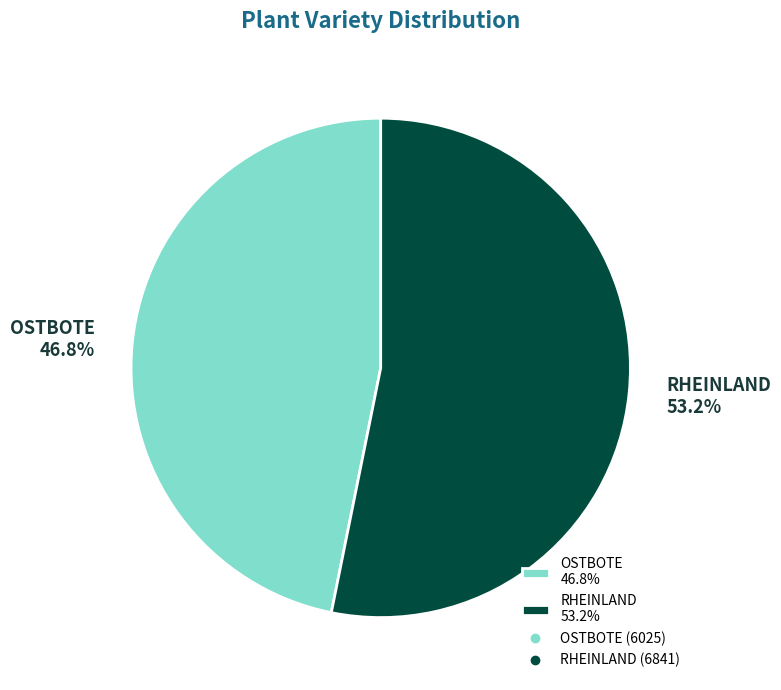

To the nearest percent, what is the difference between the RHEINLAND and OSTBOTE slice percentages?

6%